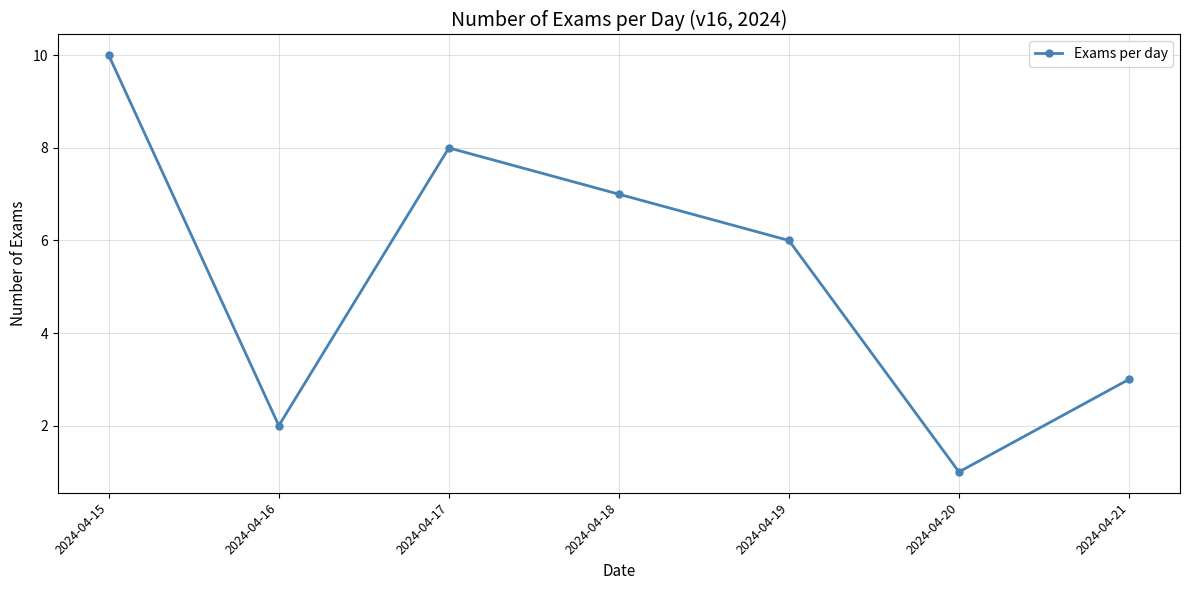

List the labels in order of value, smallest first.

2024-04-20, 2024-04-16, 2024-04-21, 2024-04-19, 2024-04-18, 2024-04-17, 2024-04-15